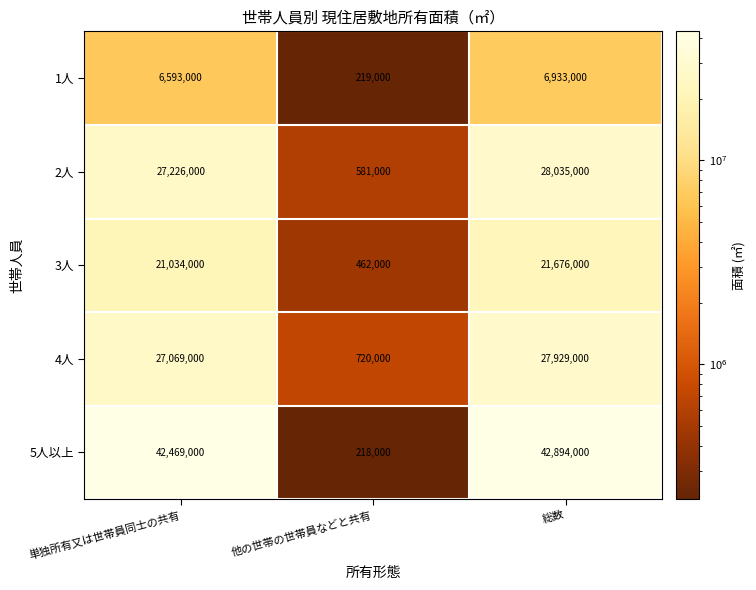

How many values in the 1人 series are below 6593000?

1